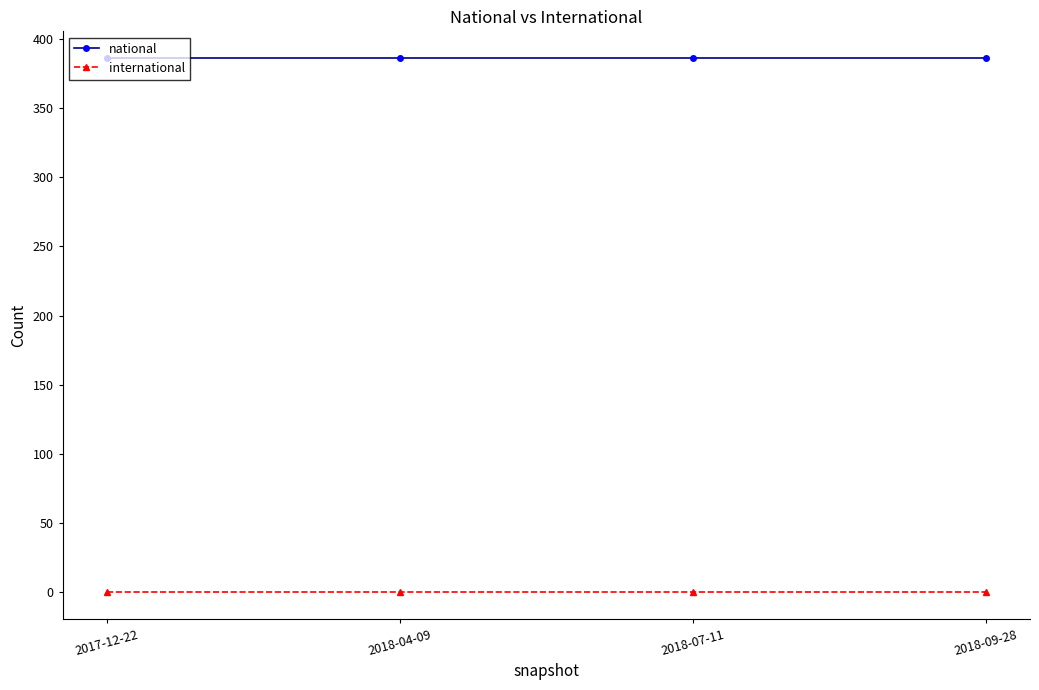

Reading left to right, extract all data points from this chart.

national: 2017-12-22=386	2018-04-09=386	2018-07-11=386	2018-09-28=386
international: 2017-12-22=0	2018-04-09=0	2018-07-11=0	2018-09-28=0